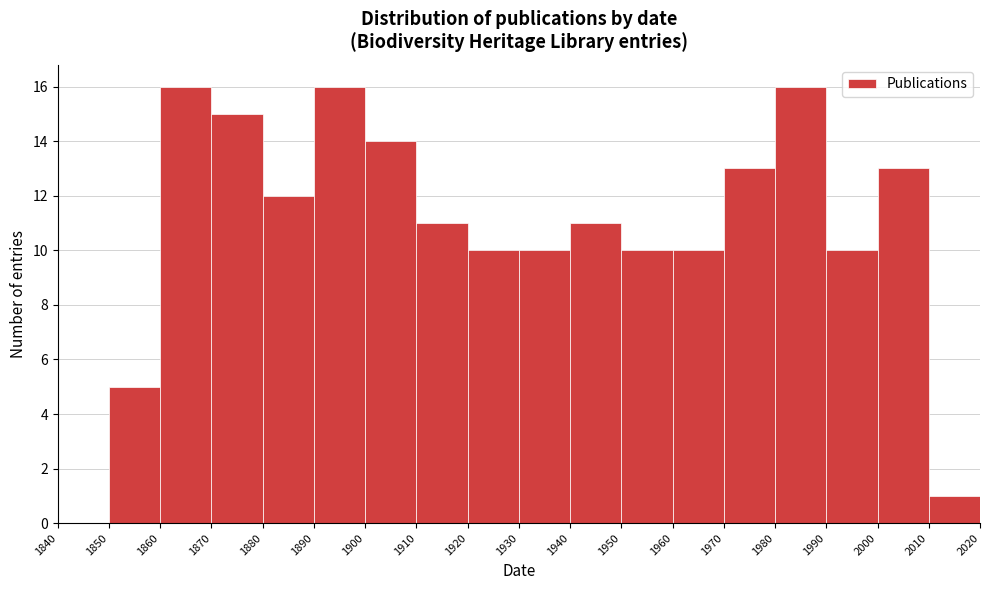

What is the height of the bar covering 1960 to 1970 on the x-axis? The values are not printed on the chart, so give them approximately, as read against the axis.

10